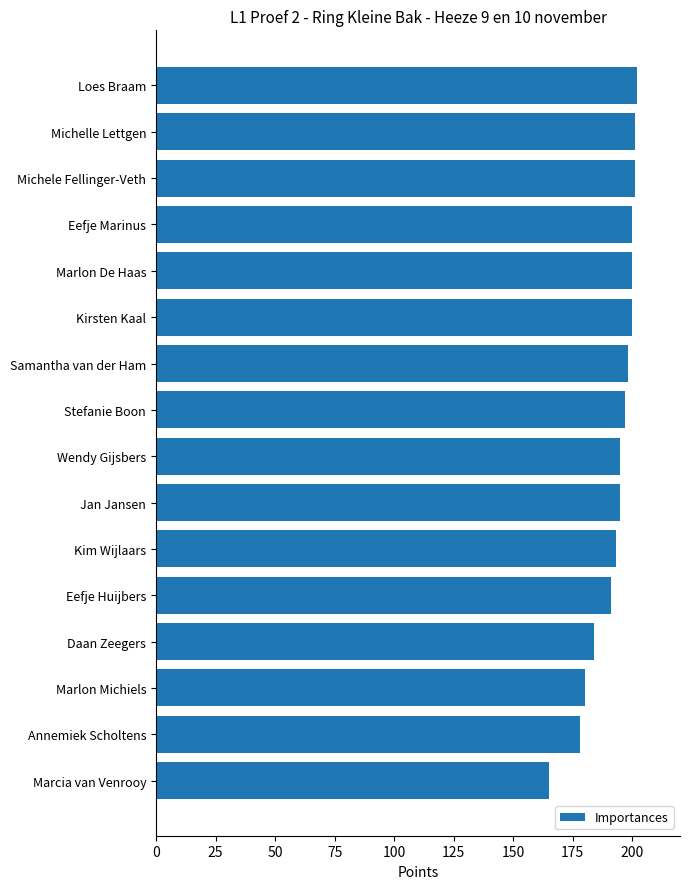

What value does the data have at Marlon De Haas, to the nearest 10?

200